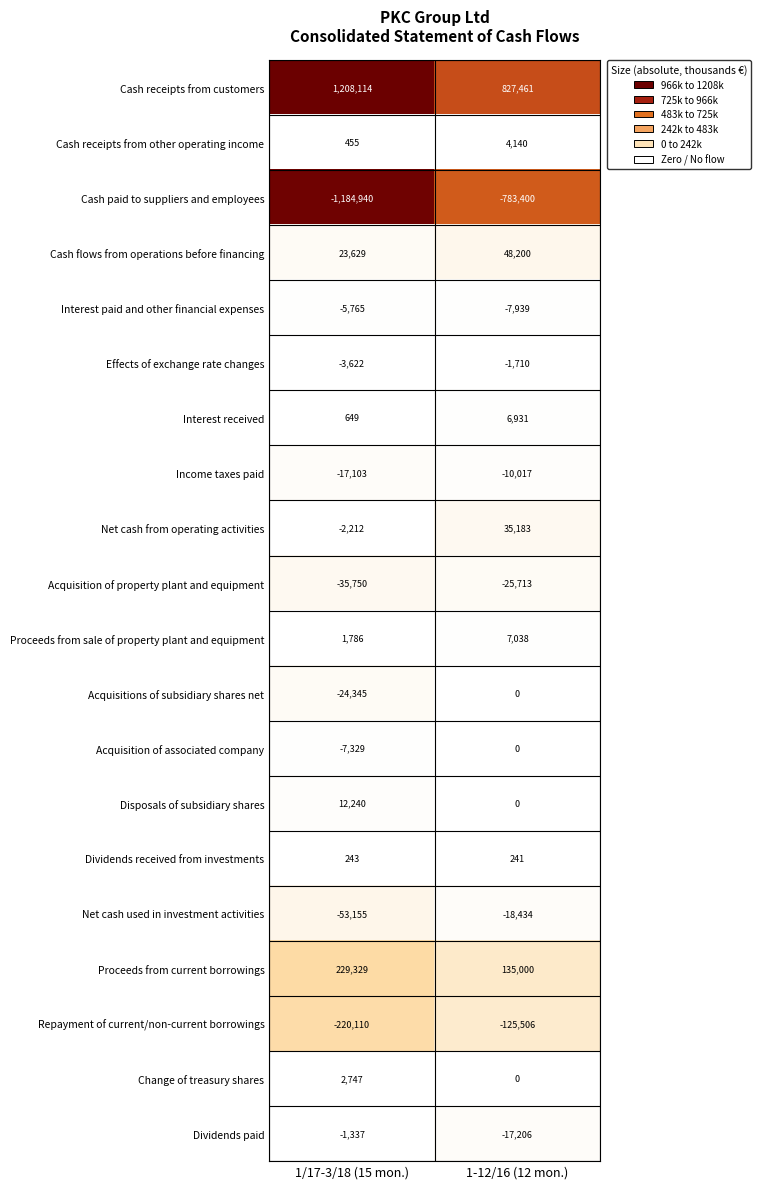

How many series are shown in this chart?

20